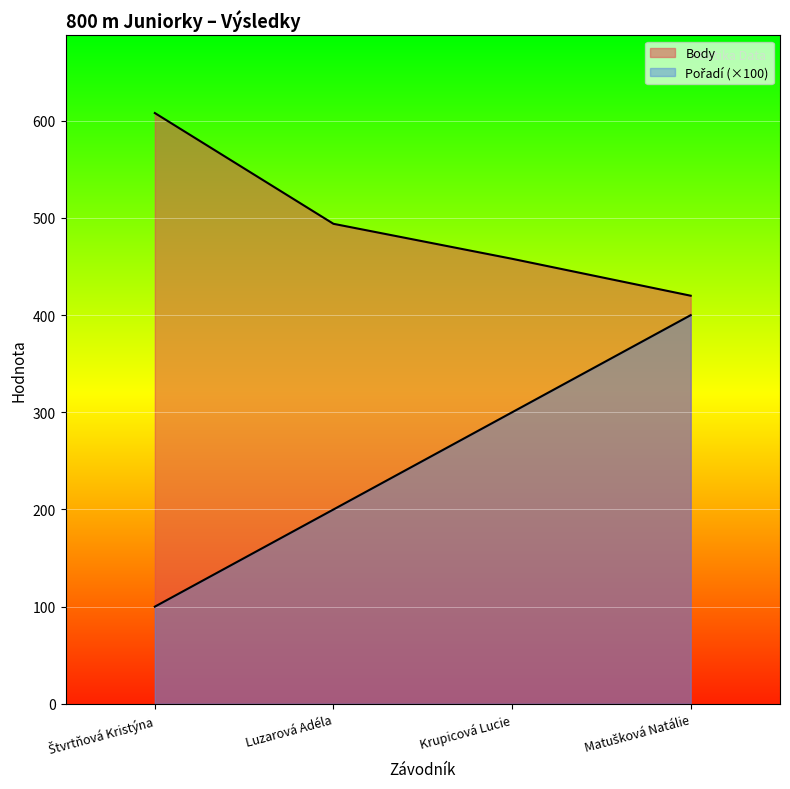

Count the number of data series in this chart.

2